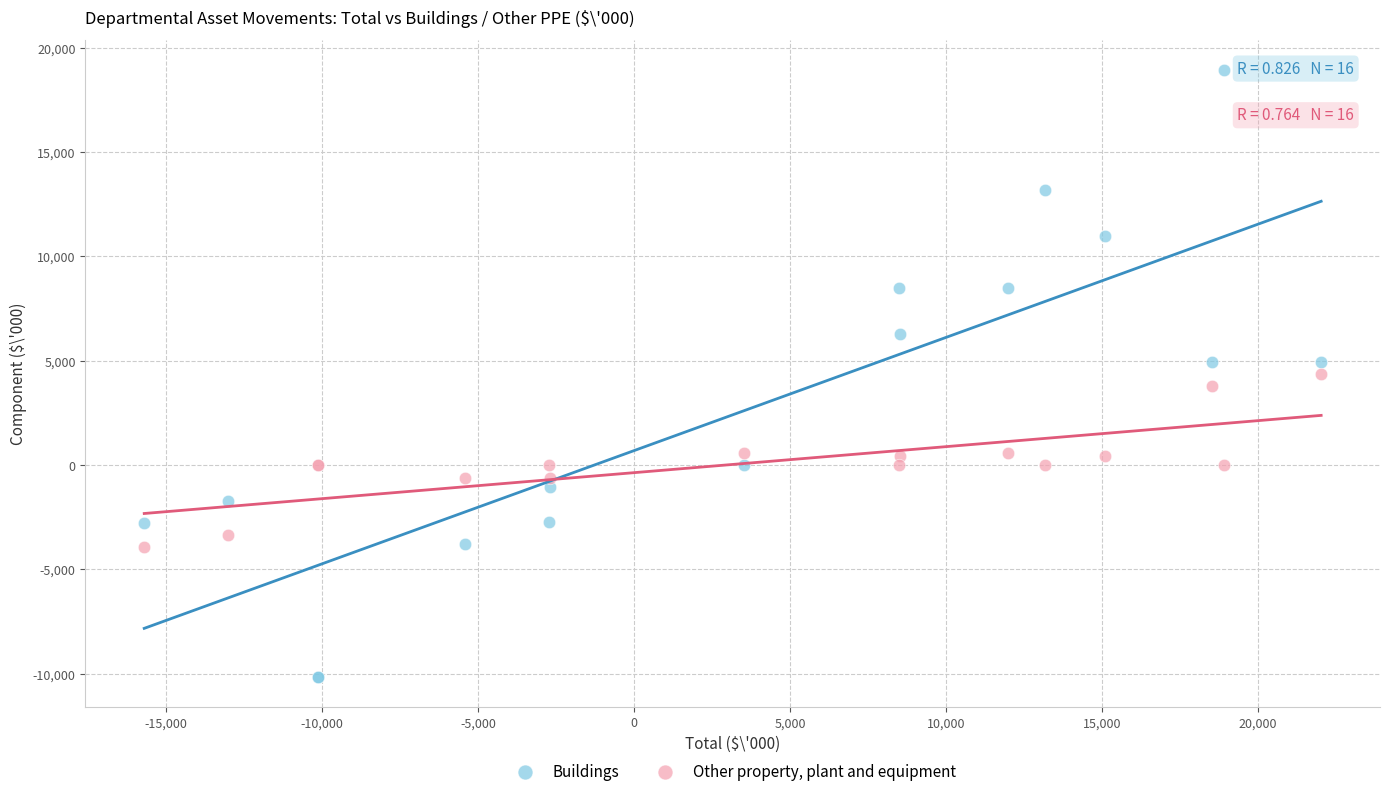

Which series has the largest Y range (max minus min)?

Buildings